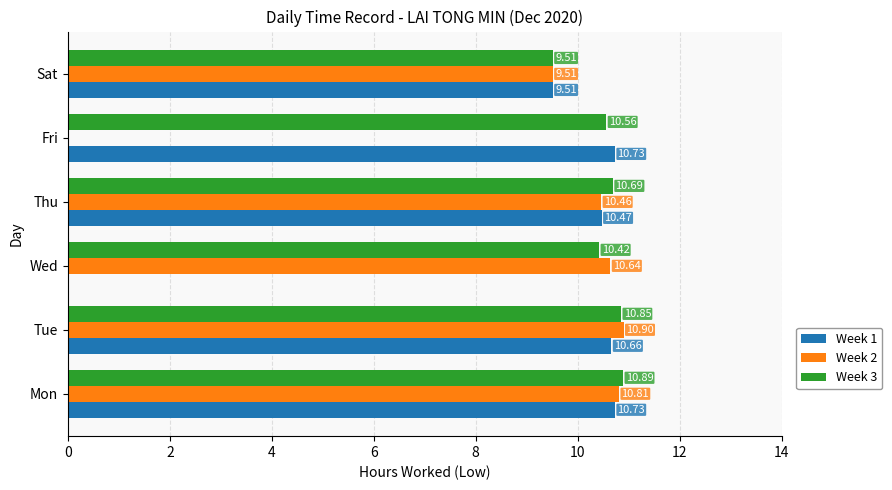

Which label corresponds to the largest value in the chart?

Tue